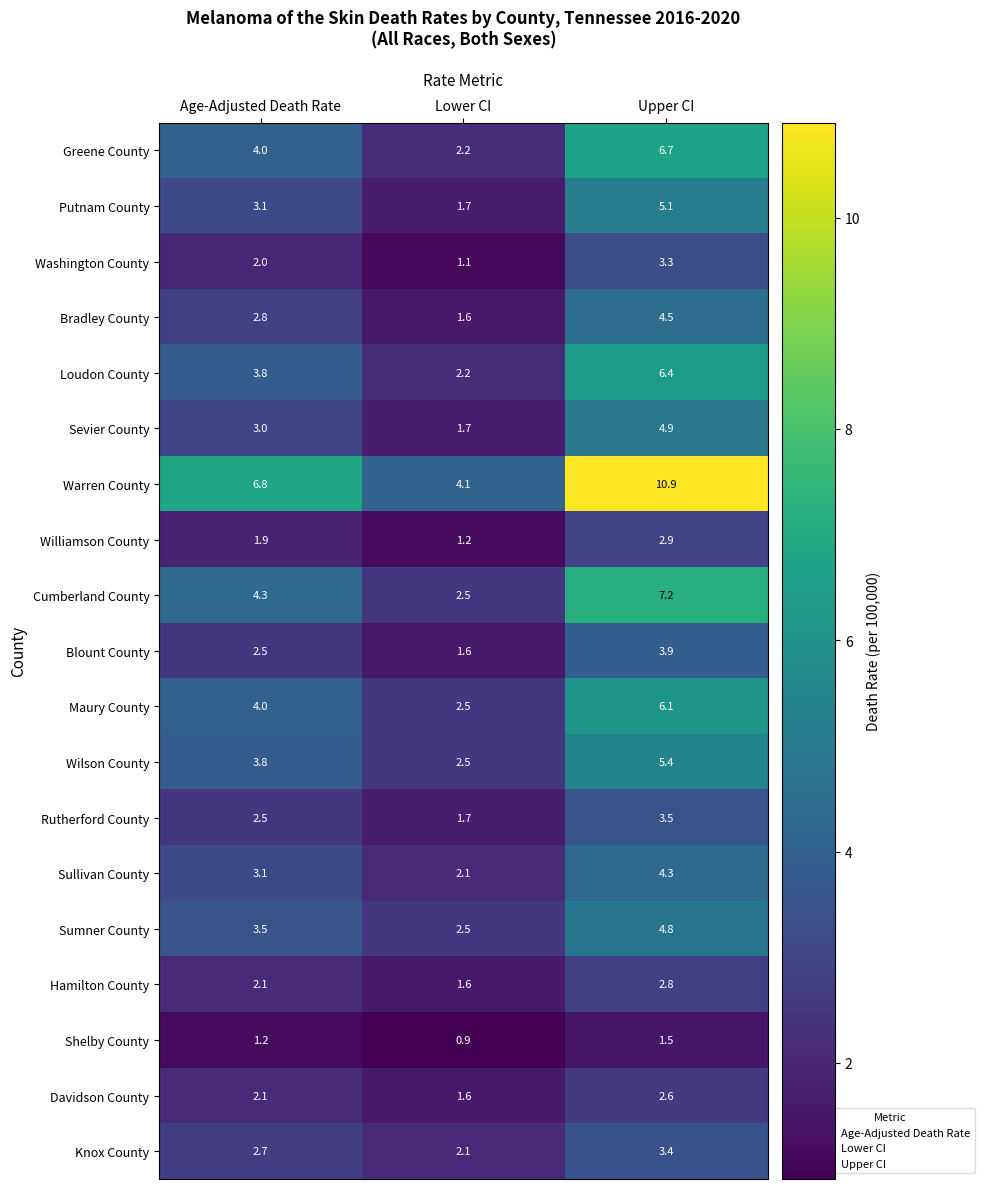

At Upper CI, list the series in order from smallest to largest.

Shelby County, Davidson County, Hamilton County, Williamson County, Washington County, Knox County, Rutherford County, Blount County, Sullivan County, Bradley County, Sumner County, Sevier County, Putnam County, Wilson County, Maury County, Loudon County, Greene County, Cumberland County, Warren County